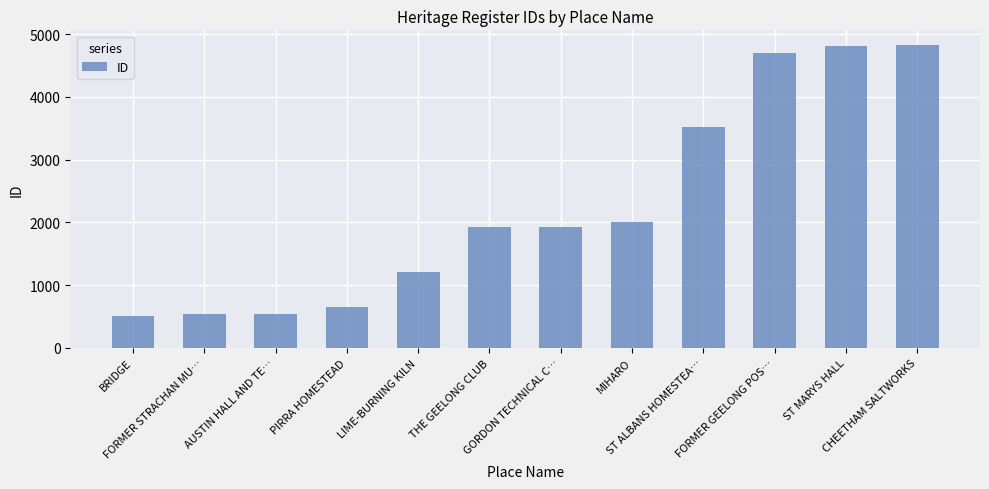

What is the maximum value shown in the chart?

4820